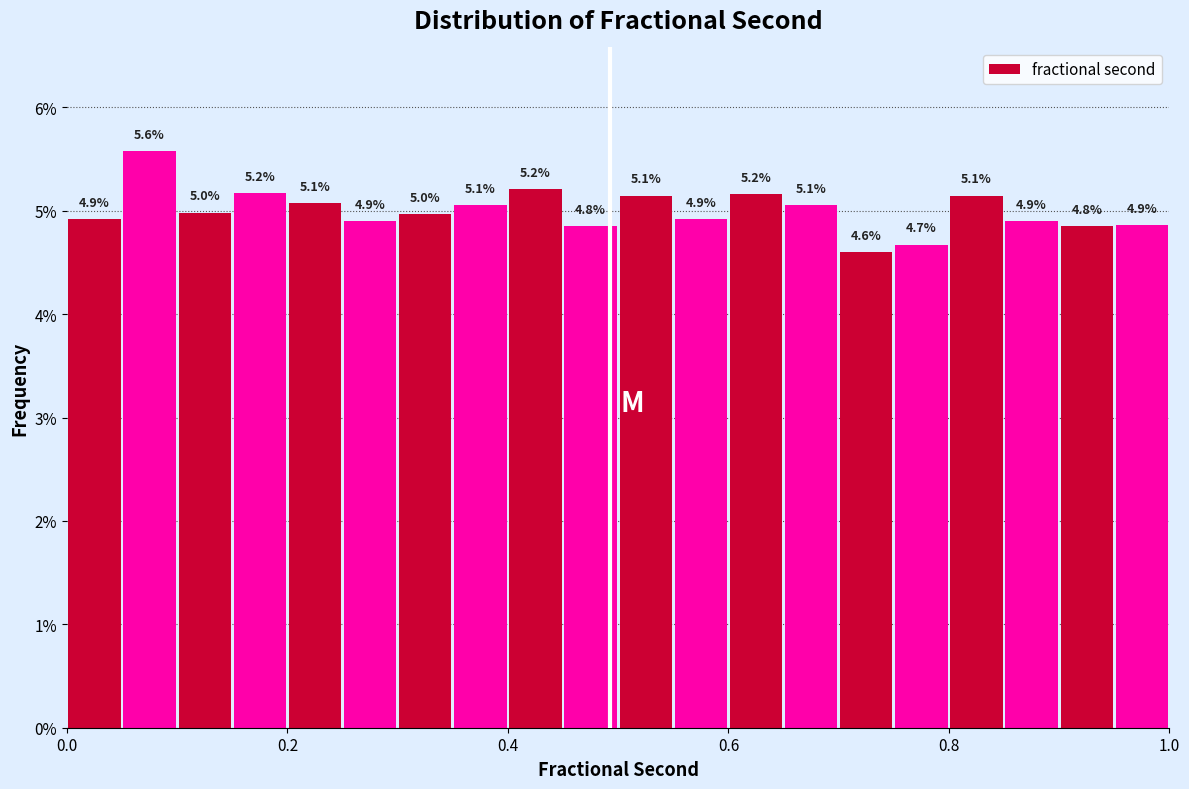

Around what value on the x-axis is the tallest bar? Give the approximate position of its centre, as read against the axis.

0.08